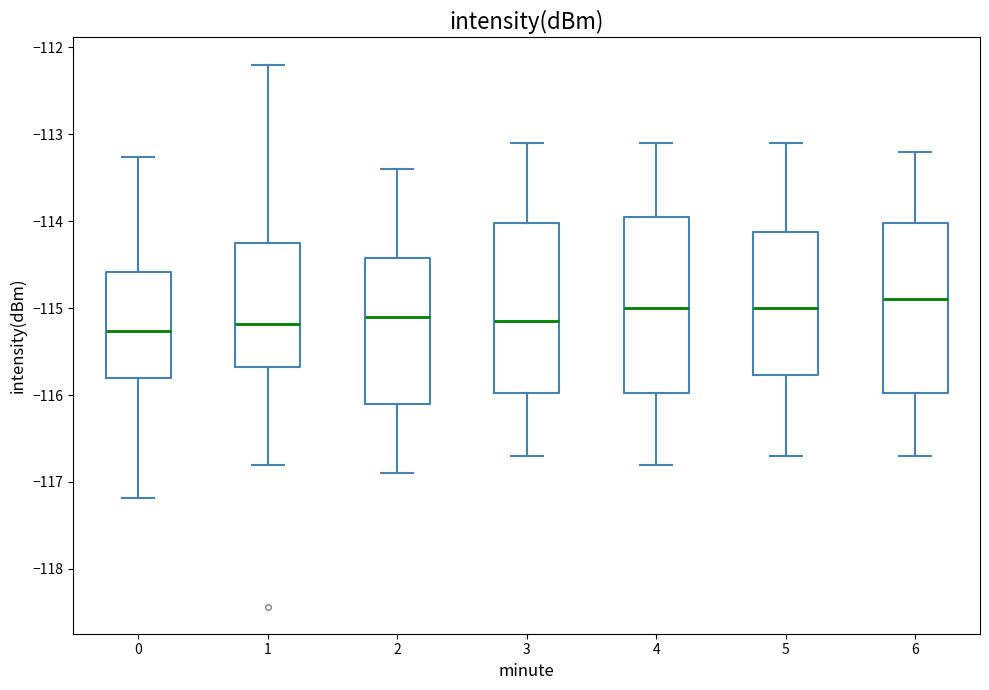

Where does the upper whisker of the box at x = 4 end on the y-axis? The values are not printed on the chart, so give them approximately, as read against the axis.

-113.1